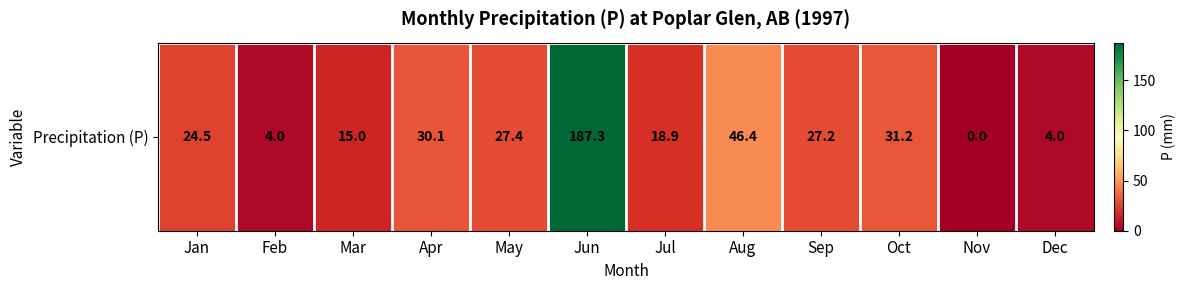

What value does the data have at Oct?

31.2